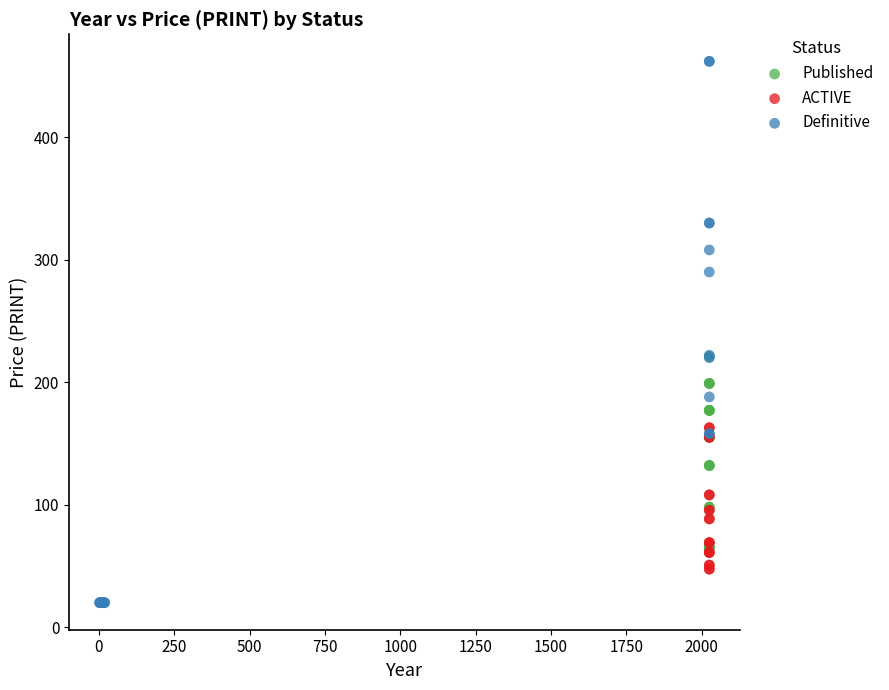

Which series has the largest Y range (max minus min)?

Definitive